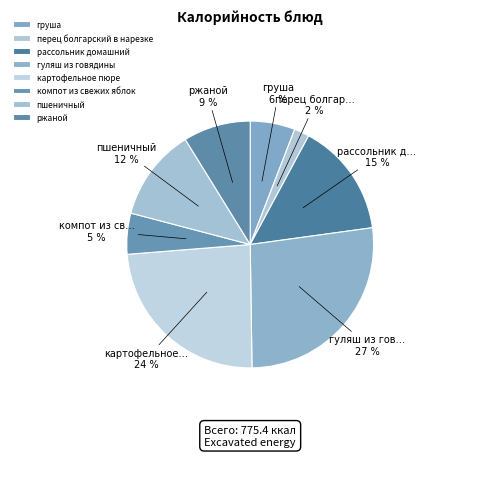

Combined, what portion of the pie is груша and картофельное пюре?

29.8%